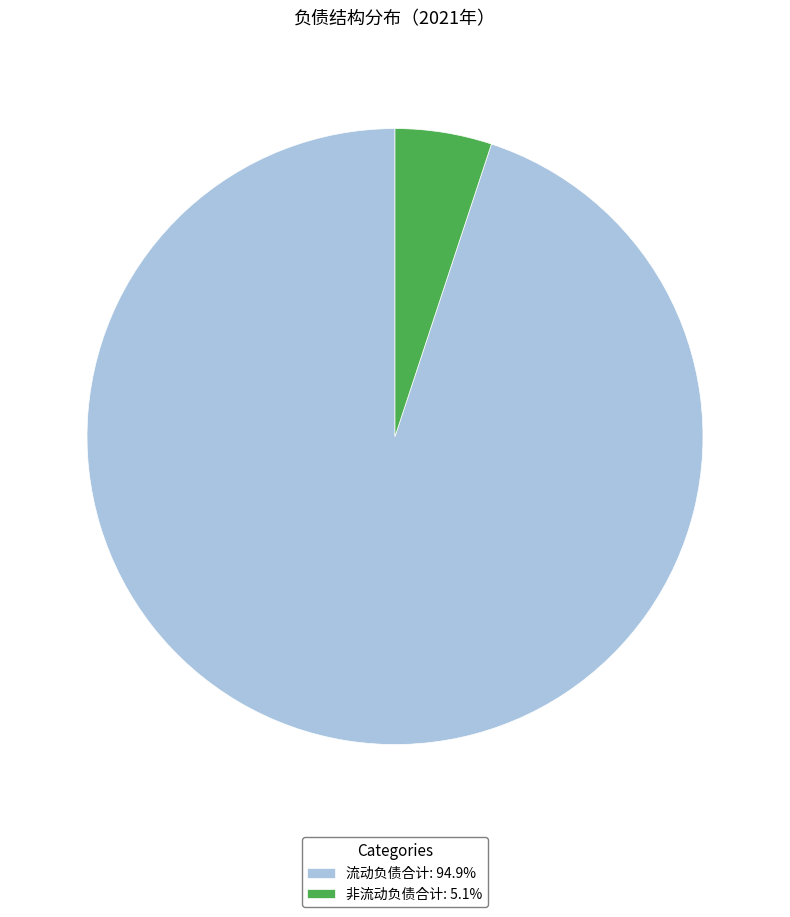

Do 流动负债合计: 94.9% and 非流动负债合计: 5.1% together represent more than half of the pie?

Yes